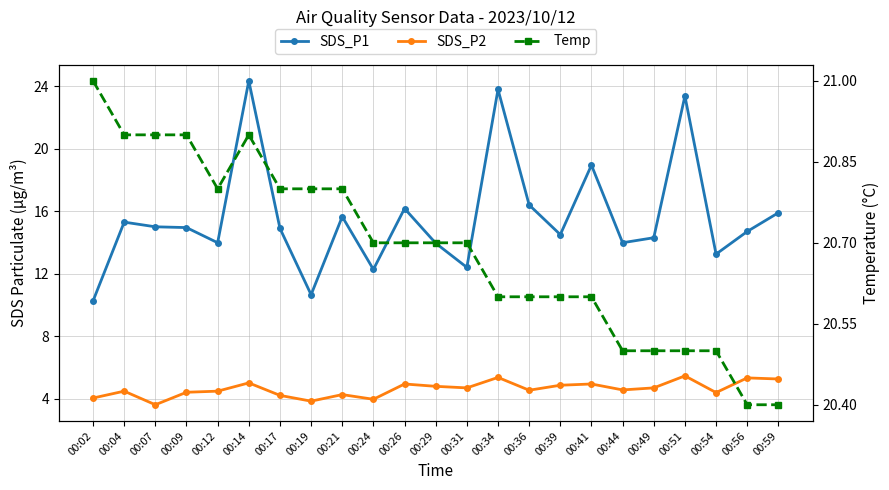

What are all the series names shown in the legend?

SDS_P1, SDS_P2, Temp